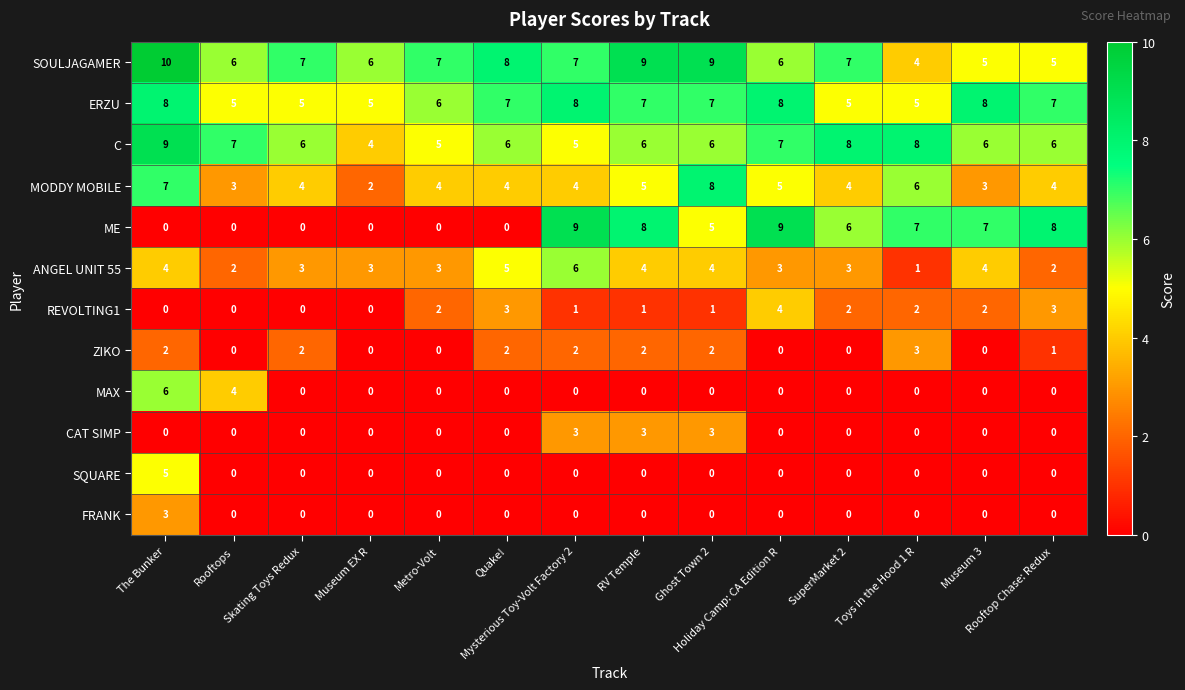

At how many categories does at least one series exceed 2?

14